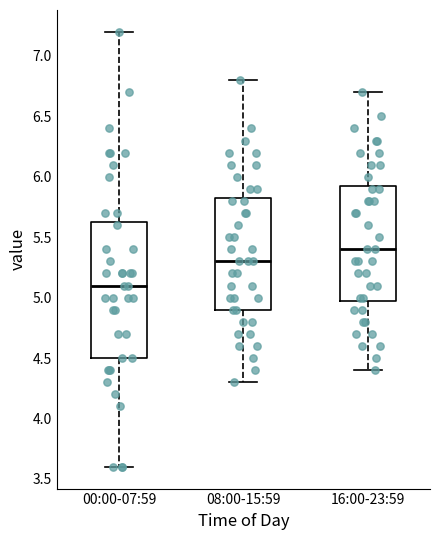

Comparing the boxes themselves (not the whiskers), which one is the tallest?

00:00-07:59